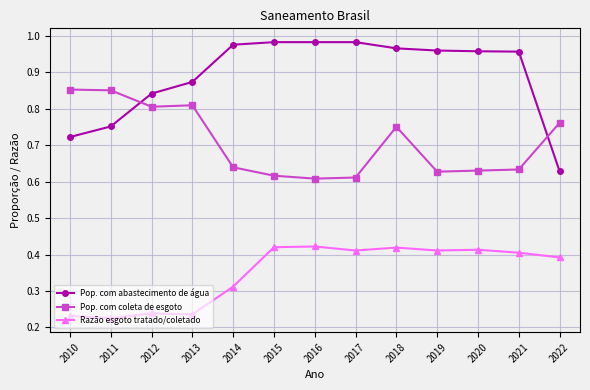

What is the total value across all series at 2011?

1.8